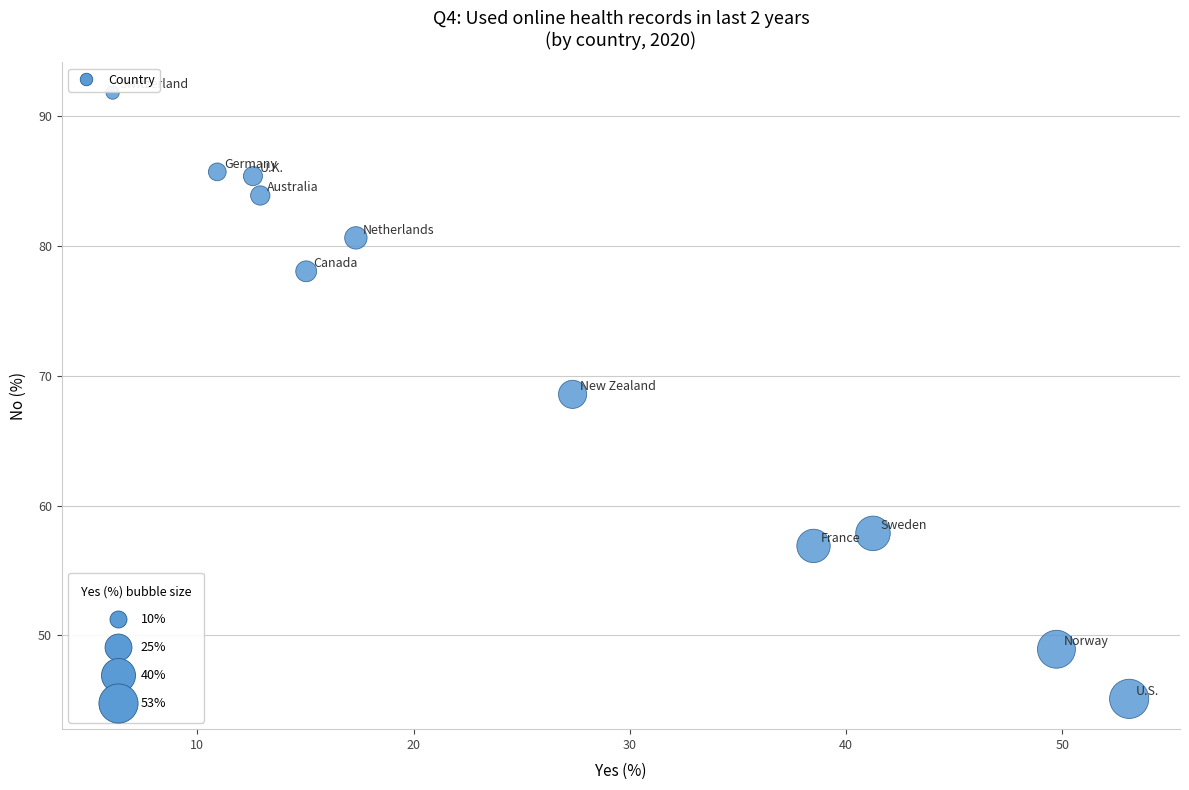

What is the range of Y values (max minus min)?

46.7